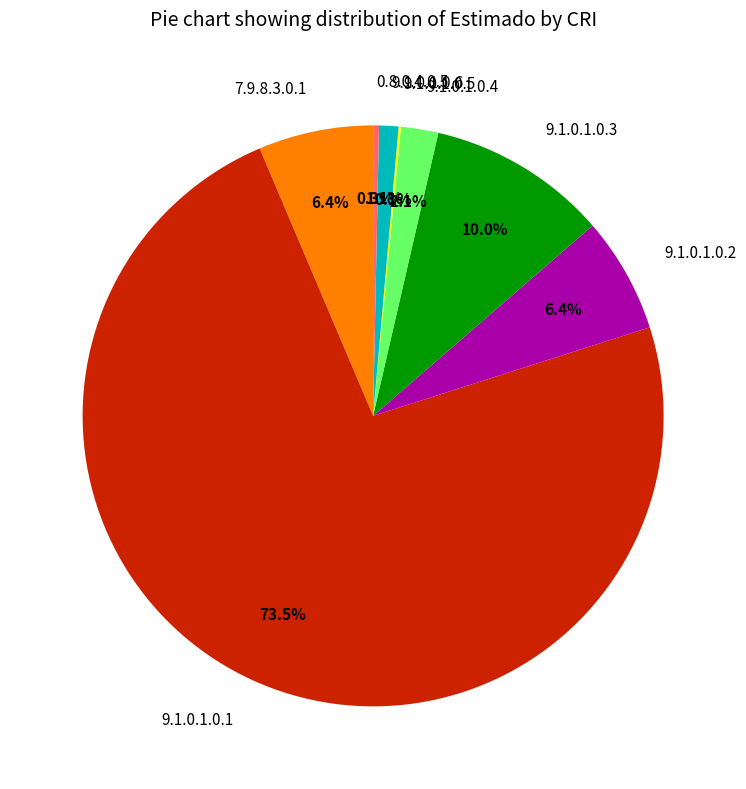

The 9.1.0.1.0.4 slice represents 8% of the pie. True or false?

False